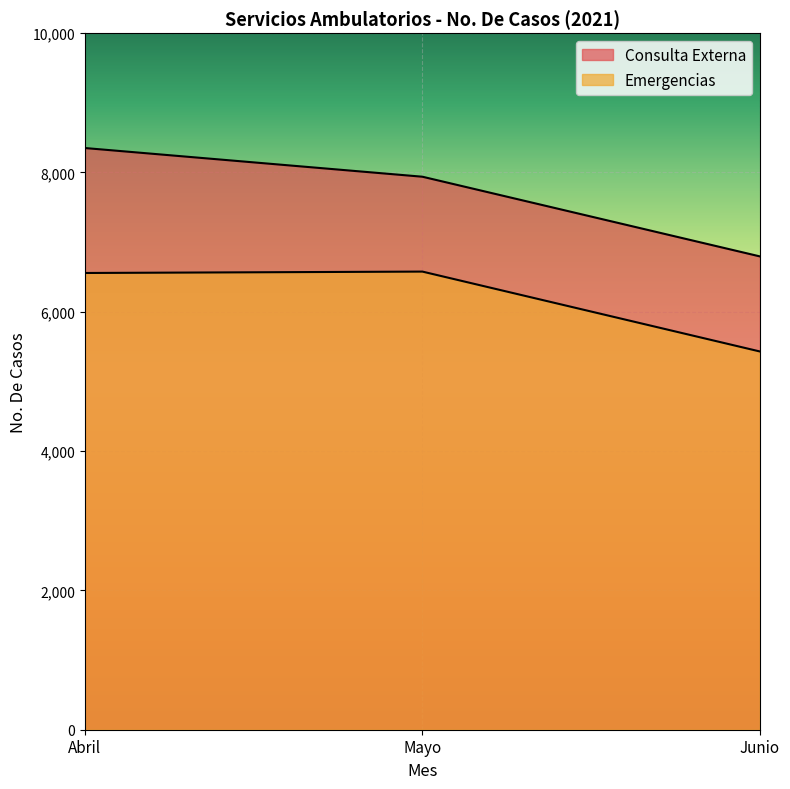

Where does the Consulta Externa series first go above 7939?

Abril